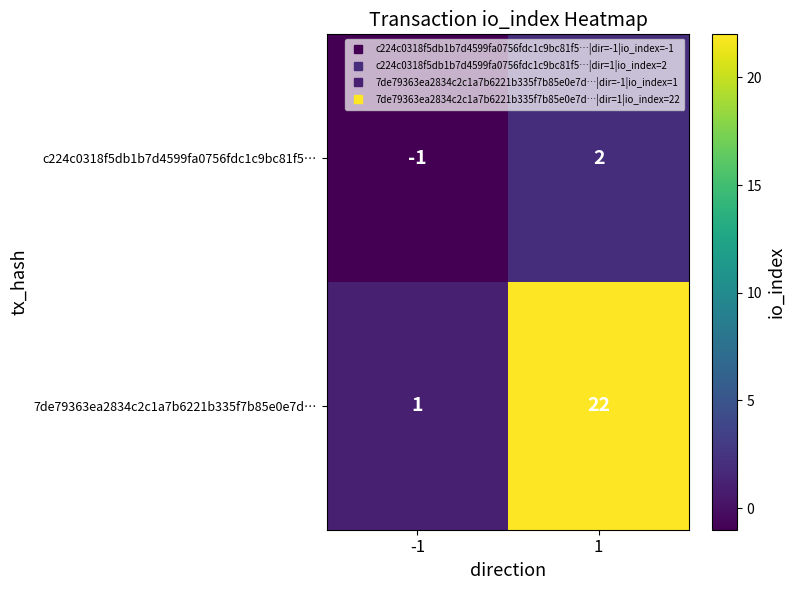

True or false: 7de79363ea2834c2c1a7b6221b335f7b85e0e7d… has a value of 36 at 1.

False